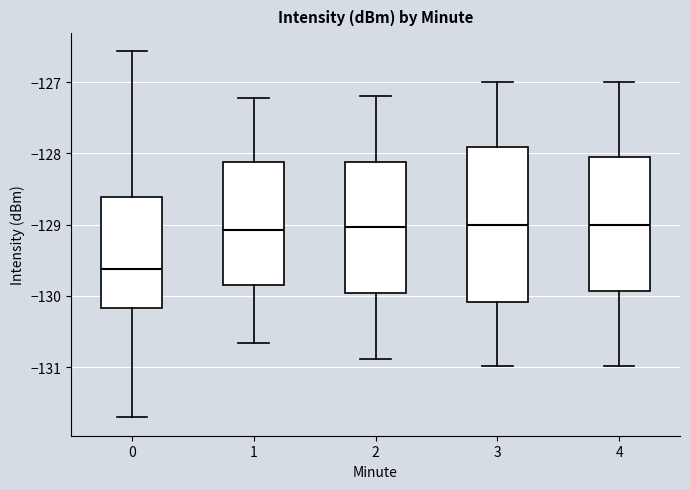

Where does the median line of the box at x = 0 sit on the y-axis? The values are not printed on the chart, so give them approximately, as read against the axis.

-129.6